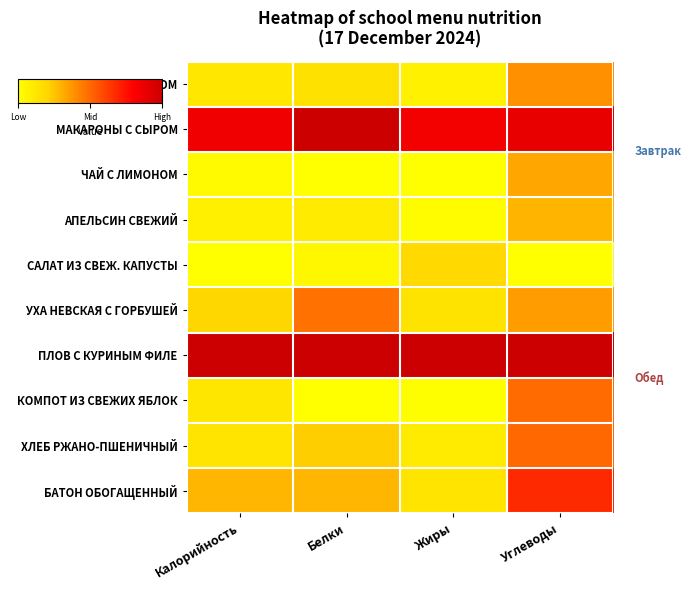

Which category has the highest value across all series?

Калорийность